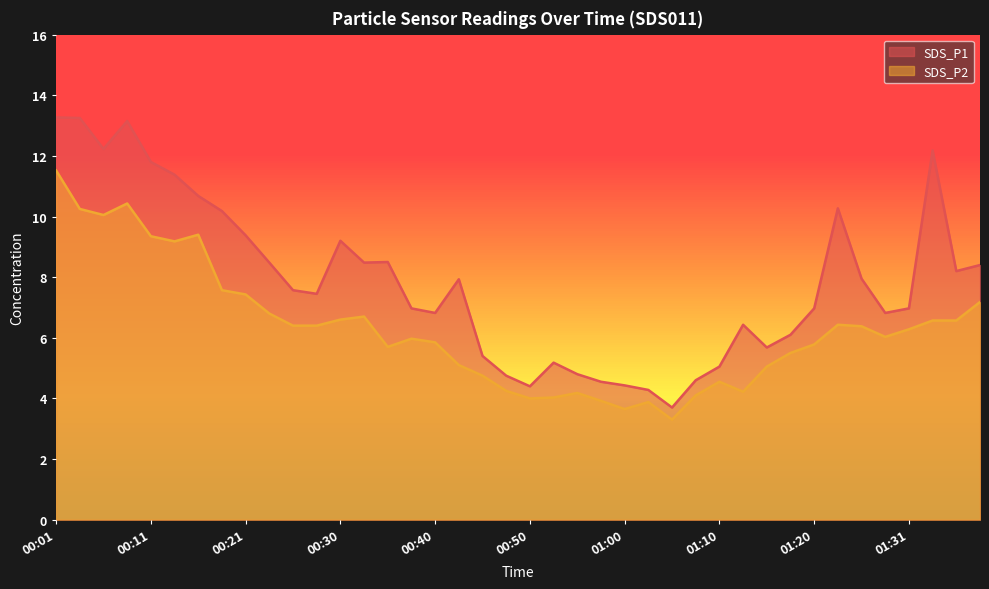

Reading left to right, list all the values displayed in this chart.

SDS_P1: 13.3	13.2	12.2	13.2	11.8	11.4	10.7	10.2	9.4	8.5	7.6	7.5	9.2	8.5	8.5	7.0	6.8	7.9	5.4	4.8	4.4	5.2	4.8	4.5	4.4	4.3	3.7	4.6	5.0	6.4	5.7	6.1	7.0	10.3	8.0	6.8	7.0	12.2	8.2	8.4
SDS_P2: 11.5	10.2	10.1	10.4	9.3	9.2	9.4	7.6	7.4	6.8	6.4	6.4	6.6	6.7	5.7	6.0	5.8	5.1	4.8	4.2	4.0	4.0	4.2	3.9	3.6	3.9	3.3	4.1	4.5	4.2	5.0	5.5	5.8	6.4	6.4	6.0	6.3	6.6	6.6	7.2